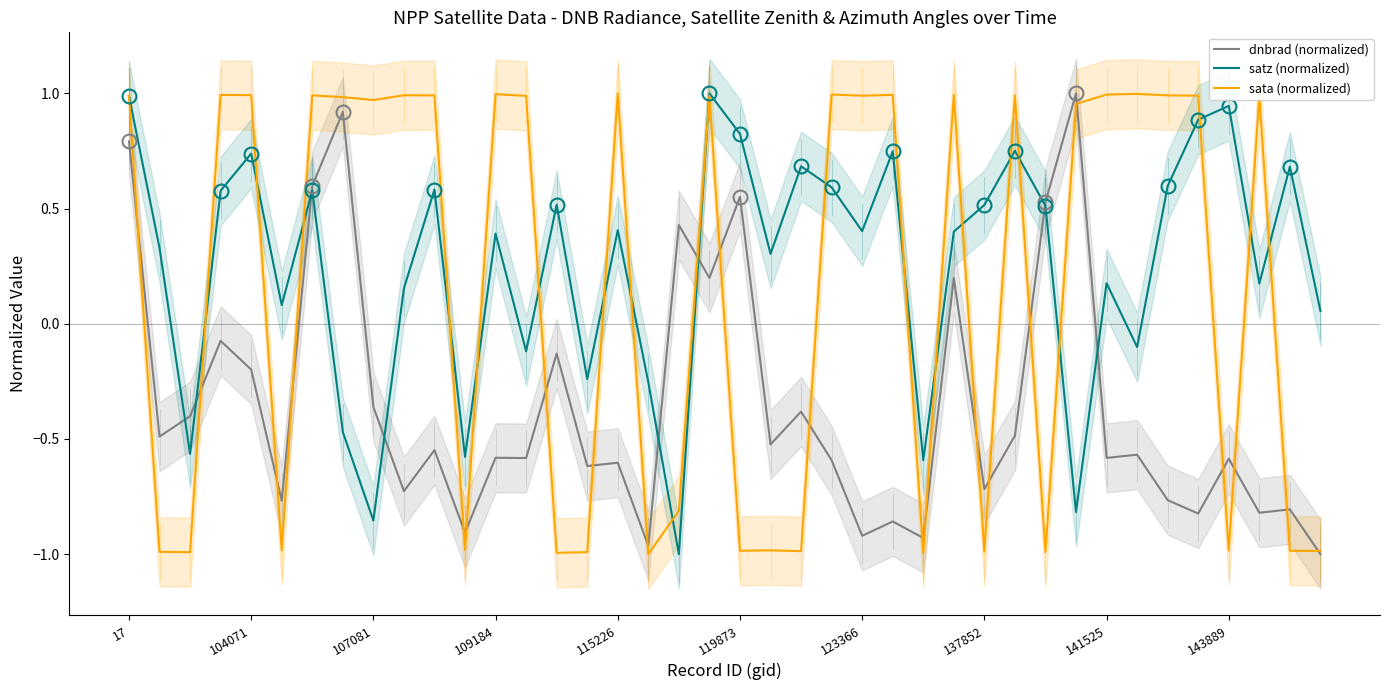

Is this an area chart (filled region under the line)?

No